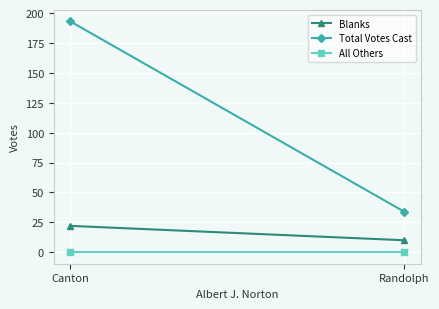

Reading right to left, transcribe all the data shown in this chart.

Blanks: 10	22
Total Votes Cast: 34	193
All Others: 0	0